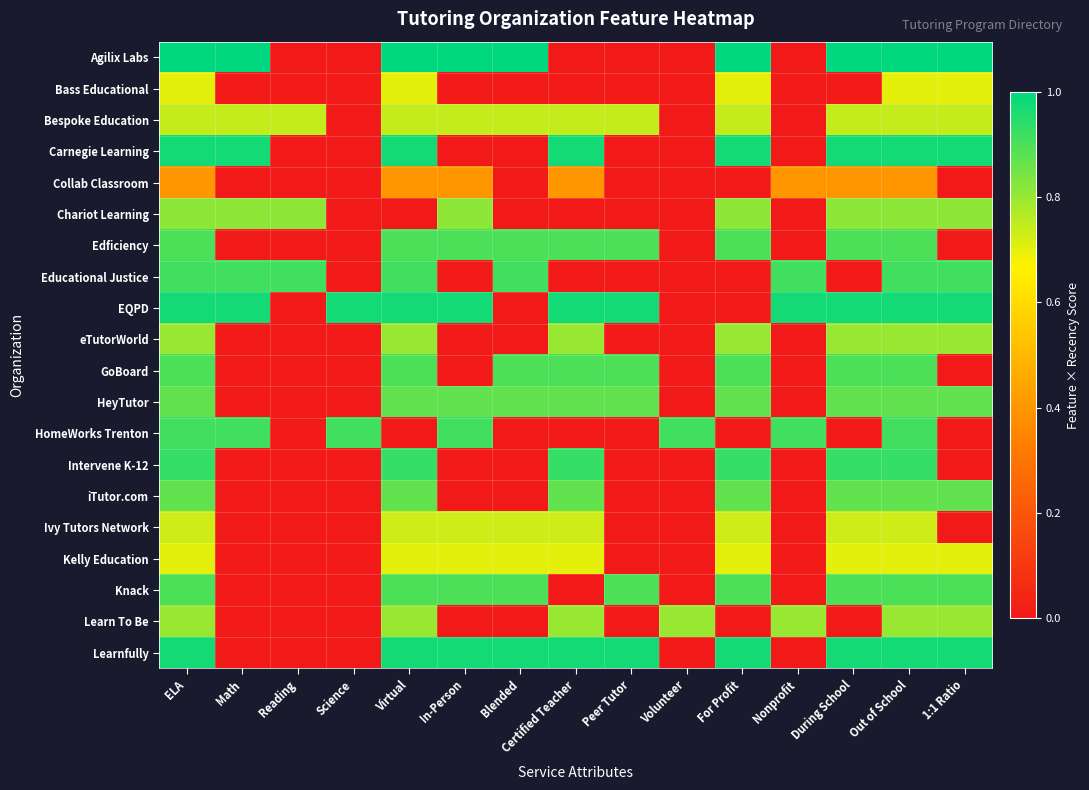

Reading left to right, list all the values displayed in this chart.

Agilix Labs: ELA=1.0	Math=1.0	Reading=0.0	Science=0.0	Virtual=1.0	In-Person=1.0	Blended=1.0	Certified Teacher=0.0	Peer Tutor=0.0	Volunteer=0.0	For Profit=1.0	Nonprofit=0.0	During School=1.0	Out of School=1.0	1:1 Ratio=1.0
Bass Educational: ELA=0.7	Math=0.0	Reading=0.0	Science=0.0	Virtual=0.7	In-Person=0.0	Blended=0.0	Certified Teacher=0.0	Peer Tutor=0.0	Volunteer=0.0	For Profit=0.7	Nonprofit=0.0	During School=0.0	Out of School=0.7	1:1 Ratio=0.7
Bespoke Education: ELA=0.7	Math=0.7	Reading=0.7	Science=0.0	Virtual=0.7	In-Person=0.7	Blended=0.7	Certified Teacher=0.7	Peer Tutor=0.7	Volunteer=0.0	For Profit=0.7	Nonprofit=0.0	During School=0.7	Out of School=0.7	1:1 Ratio=0.7
Carnegie Learning: ELA=1.0	Math=1.0	Reading=0.0	Science=0.0	Virtual=1.0	In-Person=0.0	Blended=0.0	Certified Teacher=1.0	Peer Tutor=0.0	Volunteer=0.0	For Profit=1.0	Nonprofit=0.0	During School=1.0	Out of School=1.0	1:1 Ratio=1.0
Collab Classroom: ELA=0.4	Math=0.0	Reading=0.0	Science=0.0	Virtual=0.4	In-Person=0.4	Blended=0.0	Certified Teacher=0.4	Peer Tutor=0.0	Volunteer=0.0	For Profit=0.0	Nonprofit=0.4	During School=0.4	Out of School=0.4	1:1 Ratio=0.0
Chariot Learning: ELA=0.8	Math=0.8	Reading=0.8	Science=0.0	Virtual=0.0	In-Person=0.8	Blended=0.0	Certified Teacher=0.0	Peer Tutor=0.0	Volunteer=0.0	For Profit=0.8	Nonprofit=0.0	During School=0.8	Out of School=0.8	1:1 Ratio=0.8
Edficiency: ELA=0.9	Math=0.0	Reading=0.0	Science=0.0	Virtual=0.9	In-Person=0.9	Blended=0.9	Certified Teacher=0.9	Peer Tutor=0.9	Volunteer=0.0	For Profit=0.9	Nonprofit=0.0	During School=0.9	Out of School=0.9	1:1 Ratio=0.0
Educational Justice: ELA=0.9	Math=0.9	Reading=0.9	Science=0.0	Virtual=0.9	In-Person=0.0	Blended=0.9	Certified Teacher=0.0	Peer Tutor=0.0	Volunteer=0.0	For Profit=0.0	Nonprofit=0.9	During School=0.0	Out of School=0.9	1:1 Ratio=0.9
EQPD: ELA=1.0	Math=1.0	Reading=0.0	Science=1.0	Virtual=1.0	In-Person=1.0	Blended=0.0	Certified Teacher=1.0	Peer Tutor=1.0	Volunteer=0.0	For Profit=0.0	Nonprofit=1.0	During School=1.0	Out of School=1.0	1:1 Ratio=1.0
eTutorWorld: ELA=0.8	Math=0.0	Reading=0.0	Science=0.0	Virtual=0.8	In-Person=0.0	Blended=0.0	Certified Teacher=0.8	Peer Tutor=0.0	Volunteer=0.0	For Profit=0.8	Nonprofit=0.0	During School=0.8	Out of School=0.8	1:1 Ratio=0.8
GoBoard: ELA=0.9	Math=0.0	Reading=0.0	Science=0.0	Virtual=0.9	In-Person=0.0	Blended=0.9	Certified Teacher=0.9	Peer Tutor=0.9	Volunteer=0.0	For Profit=0.9	Nonprofit=0.0	During School=0.9	Out of School=0.9	1:1 Ratio=0.0
HeyTutor: ELA=0.9	Math=0.0	Reading=0.0	Science=0.0	Virtual=0.9	In-Person=0.9	Blended=0.9	Certified Teacher=0.9	Peer Tutor=0.9	Volunteer=0.0	For Profit=0.9	Nonprofit=0.0	During School=0.9	Out of School=0.9	1:1 Ratio=0.9
HomeWorks Trenton: ELA=0.9	Math=0.9	Reading=0.0	Science=0.9	Virtual=0.0	In-Person=0.9	Blended=0.0	Certified Teacher=0.0	Peer Tutor=0.0	Volunteer=0.9	For Profit=0.0	Nonprofit=0.9	During School=0.0	Out of School=0.9	1:1 Ratio=0.0
Intervene K-12: ELA=0.9	Math=0.0	Reading=0.0	Science=0.0	Virtual=0.9	In-Person=0.0	Blended=0.0	Certified Teacher=0.9	Peer Tutor=0.0	Volunteer=0.0	For Profit=0.9	Nonprofit=0.0	During School=0.9	Out of School=0.9	1:1 Ratio=0.0
iTutor.com: ELA=0.9	Math=0.0	Reading=0.0	Science=0.0	Virtual=0.9	In-Person=0.0	Blended=0.0	Certified Teacher=0.9	Peer Tutor=0.0	Volunteer=0.0	For Profit=0.9	Nonprofit=0.0	During School=0.9	Out of School=0.9	1:1 Ratio=0.9
Ivy Tutors Network: ELA=0.7	Math=0.0	Reading=0.0	Science=0.0	Virtual=0.7	In-Person=0.7	Blended=0.7	Certified Teacher=0.7	Peer Tutor=0.0	Volunteer=0.0	For Profit=0.7	Nonprofit=0.0	During School=0.7	Out of School=0.7	1:1 Ratio=0.0
Kelly Education: ELA=0.7	Math=0.0	Reading=0.0	Science=0.0	Virtual=0.7	In-Person=0.7	Blended=0.7	Certified Teacher=0.7	Peer Tutor=0.0	Volunteer=0.0	For Profit=0.7	Nonprofit=0.0	During School=0.7	Out of School=0.7	1:1 Ratio=0.7
Knack: ELA=0.9	Math=0.0	Reading=0.0	Science=0.0	Virtual=0.9	In-Person=0.9	Blended=0.9	Certified Teacher=0.0	Peer Tutor=0.9	Volunteer=0.0	For Profit=0.9	Nonprofit=0.0	During School=0.9	Out of School=0.9	1:1 Ratio=0.9
Learn To Be: ELA=0.8	Math=0.0	Reading=0.0	Science=0.0	Virtual=0.8	In-Person=0.0	Blended=0.0	Certified Teacher=0.8	Peer Tutor=0.0	Volunteer=0.8	For Profit=0.0	Nonprofit=0.8	During School=0.0	Out of School=0.8	1:1 Ratio=0.8
Learnfully: ELA=1.0	Math=0.0	Reading=0.0	Science=0.0	Virtual=1.0	In-Person=1.0	Blended=1.0	Certified Teacher=1.0	Peer Tutor=1.0	Volunteer=0.0	For Profit=1.0	Nonprofit=0.0	During School=1.0	Out of School=1.0	1:1 Ratio=1.0